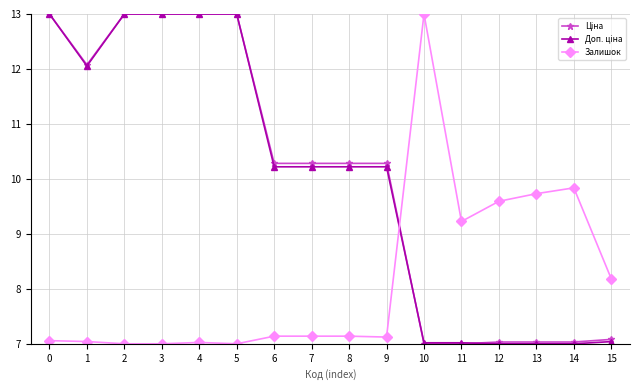

What is the total value across all series at 12?

23.6